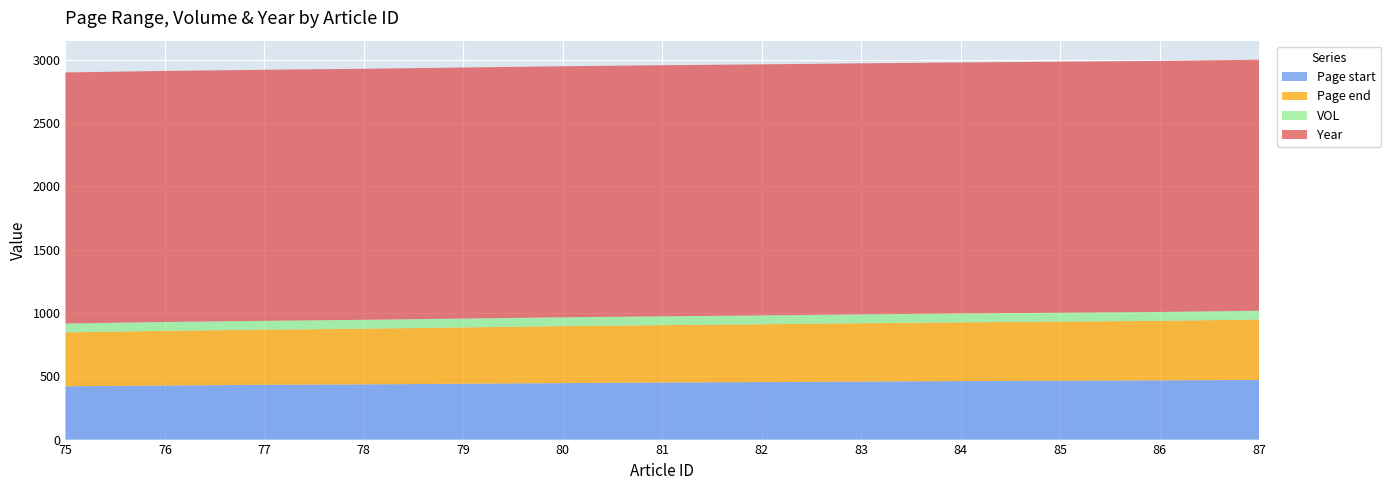

Reading right to left, what are all the values shown in this chart?

Page start: 87=471	86=468	85=465	84=462	83=458	82=454	81=451	80=446	79=441	78=436	77=433	76=427	75=421
Page end: 87=477	86=470	85=467	84=464	83=461	82=457	81=453	80=450	79=445	78=440	77=435	76=432	75=426
VOL: 87=70	86=70	85=70	84=70	83=70	82=70	81=70	80=70	79=70	78=70	77=70	76=70	75=70
Year: 87=1983	86=1983	85=1983	84=1983	83=1983	82=1983	81=1983	80=1983	79=1983	78=1983	77=1983	76=1983	75=1983